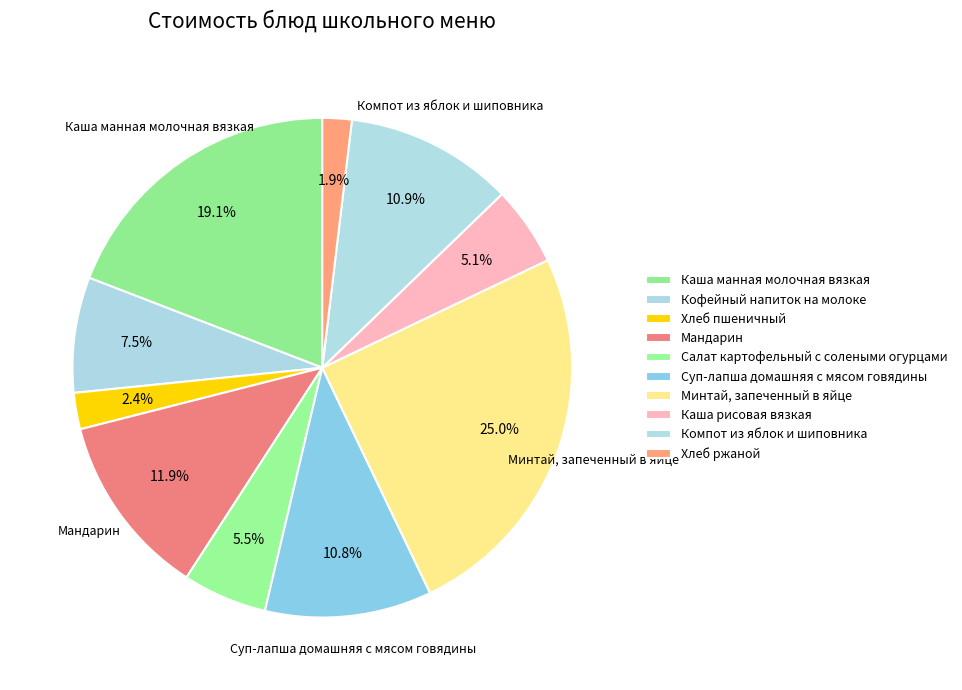

True or false: Кофейный напиток на молоке accounts for 7% of the total.

True